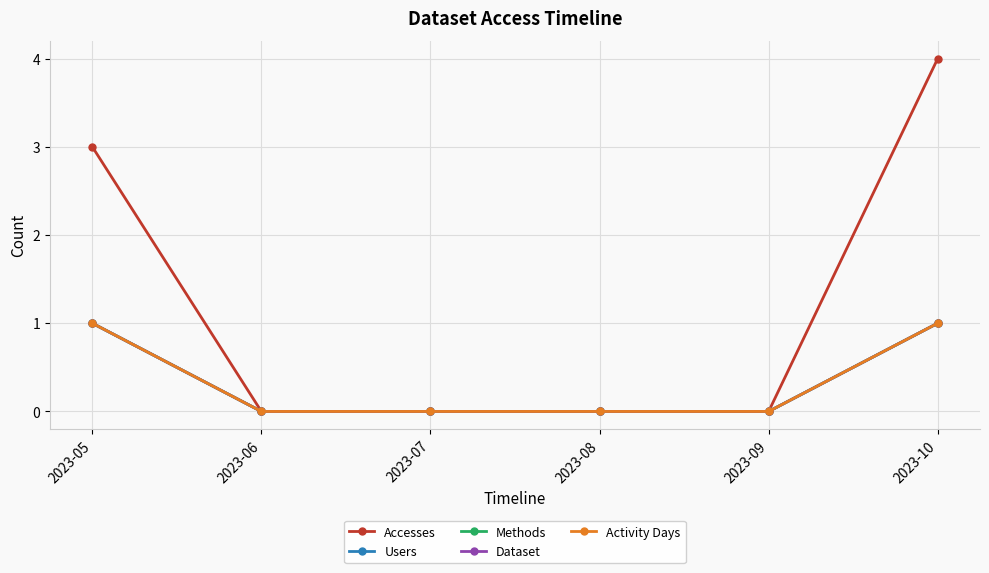

What is the maximum value shown in the chart?

4